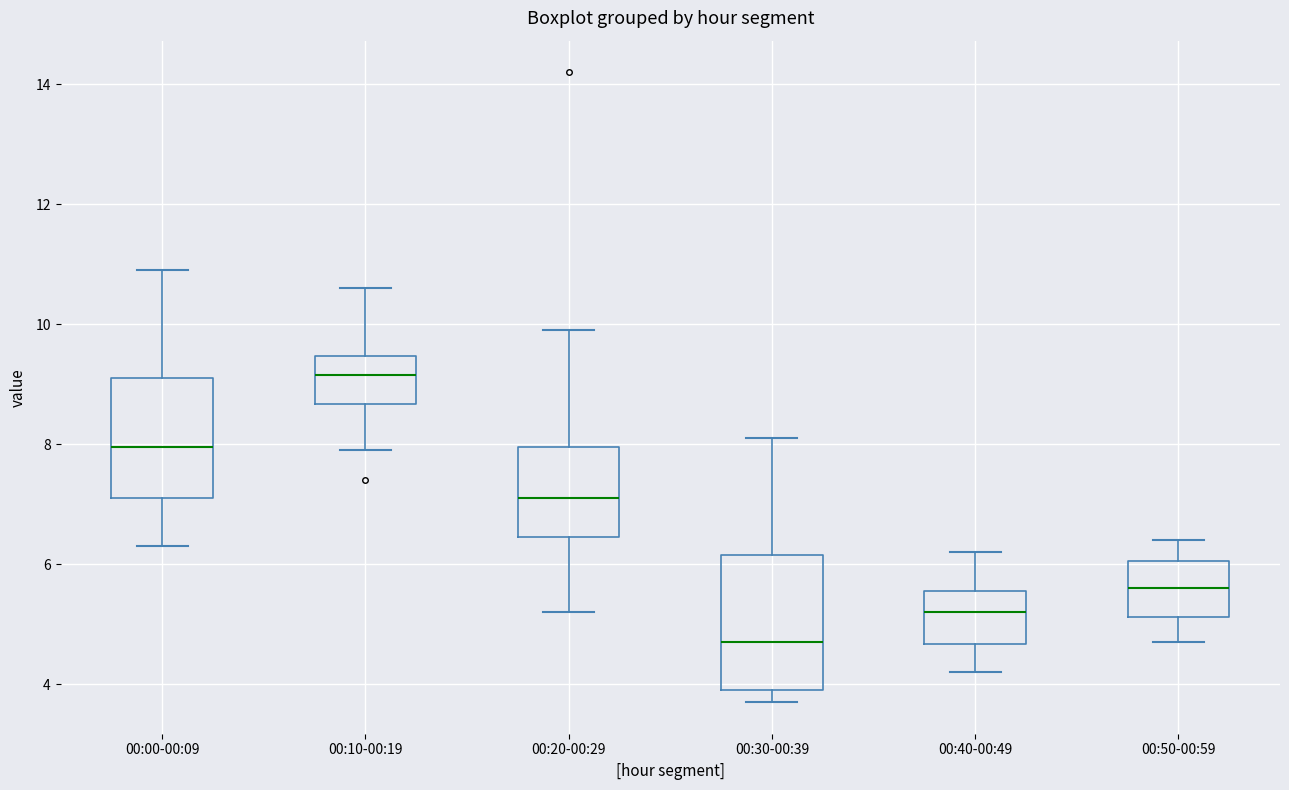

Comparing the boxes themselves (not the whiskers), which one is the tallest?

00:30-00:39